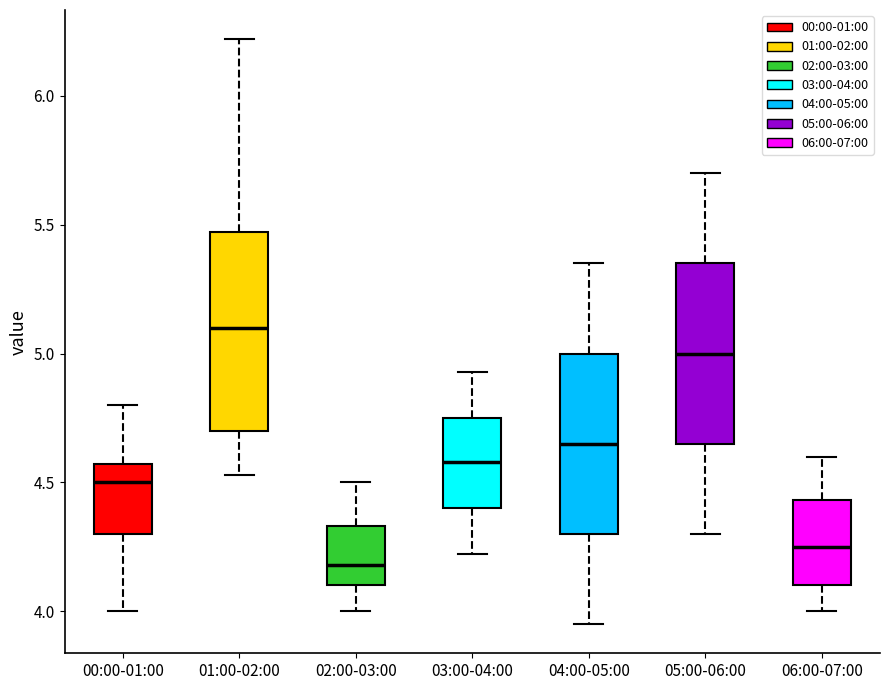

Reading left to right, transcribe this box plot: for each box, give where its median line is, the range the box spans, and where its two whiskers end, as read against the y-axis. The values are not printed on the chart, so give them approximately, as read against the axis.

00:00-01:00: median 4.50, box 4.30 to 4.55, whiskers 4.00 to 4.80
01:00-02:00: median 5.10, box 4.70 to 5.45, whiskers 4.55 to 6.20
02:00-03:00: median 4.20, box 4.10 to 4.35, whiskers 4.00 to 4.50
03:00-04:00: median 4.60, box 4.40 to 4.75, whiskers 4.20 to 4.95
04:00-05:00: median 4.65, box 4.30 to 5.00, whiskers 3.95 to 5.35
05:00-06:00: median 5.00, box 4.65 to 5.35, whiskers 4.30 to 5.70
06:00-07:00: median 4.25, box 4.10 to 4.45, whiskers 4.00 to 4.60